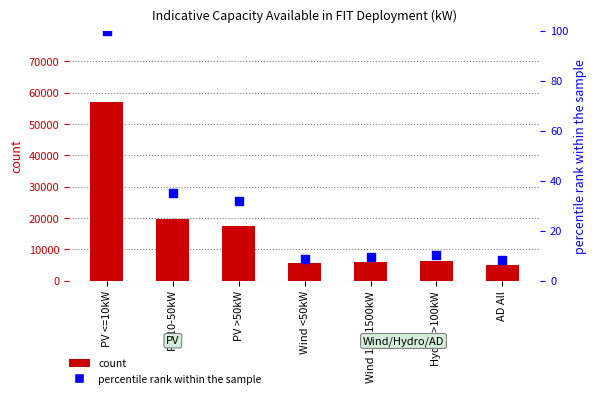

Is the value of percentile rank within the sample at PV 10-50kW greater than the value of count at PV 10-50kW?

No